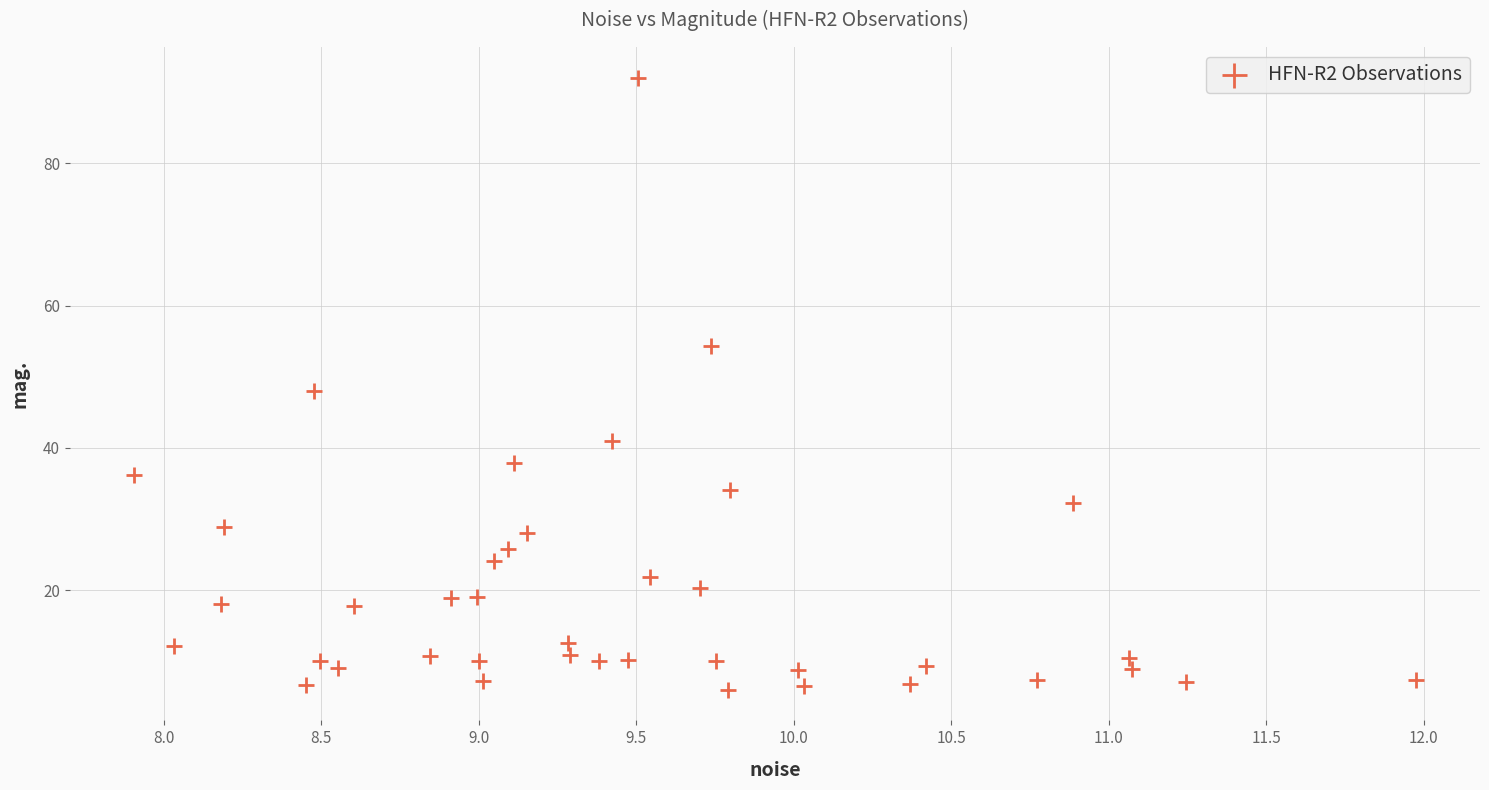

What is the range of X values (max minus min)?

4.1